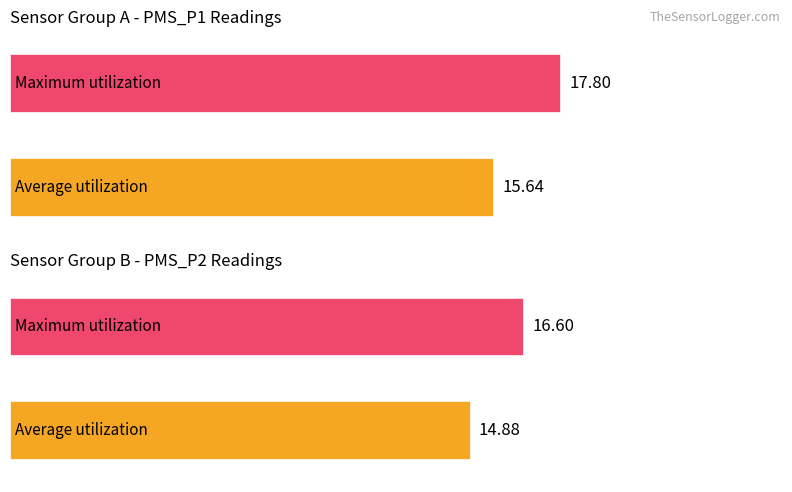

What are all the series names shown in the legend?

Average utilization, Maximum utilization